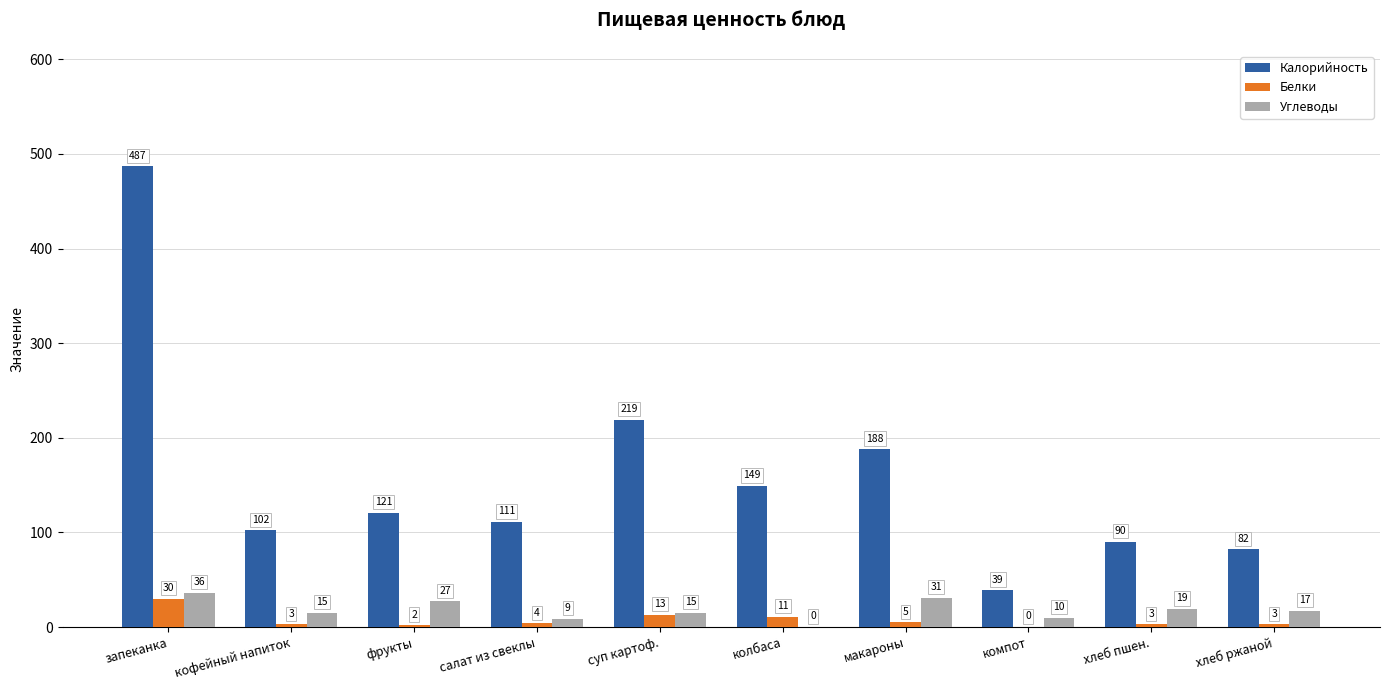

What is the spread (max minus min) of values at суп картоф.?

206